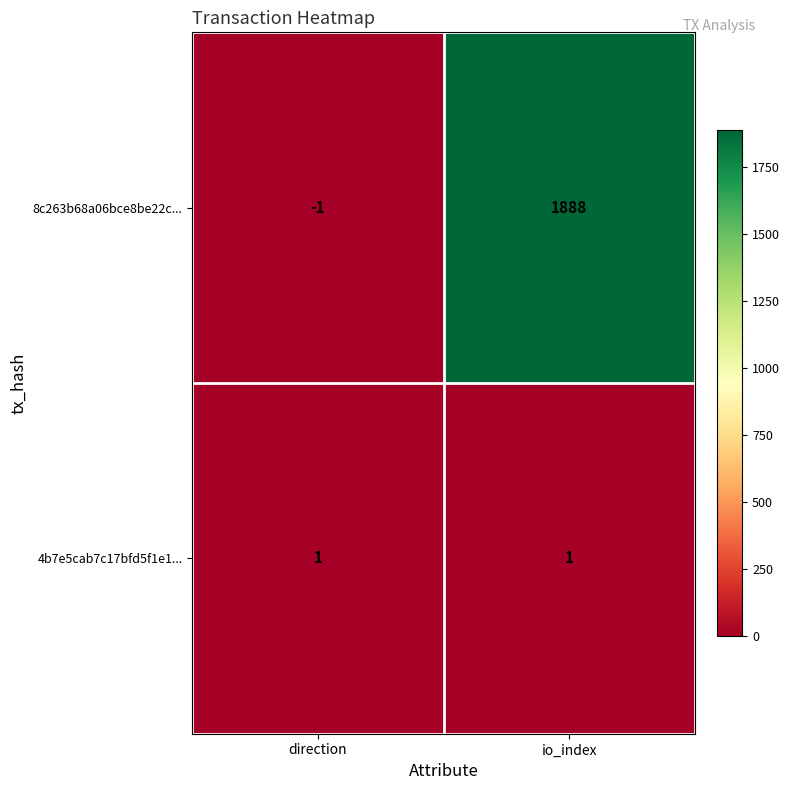

Where is 8c263b68a06bce8be22c... nearest to the value 943?

direction